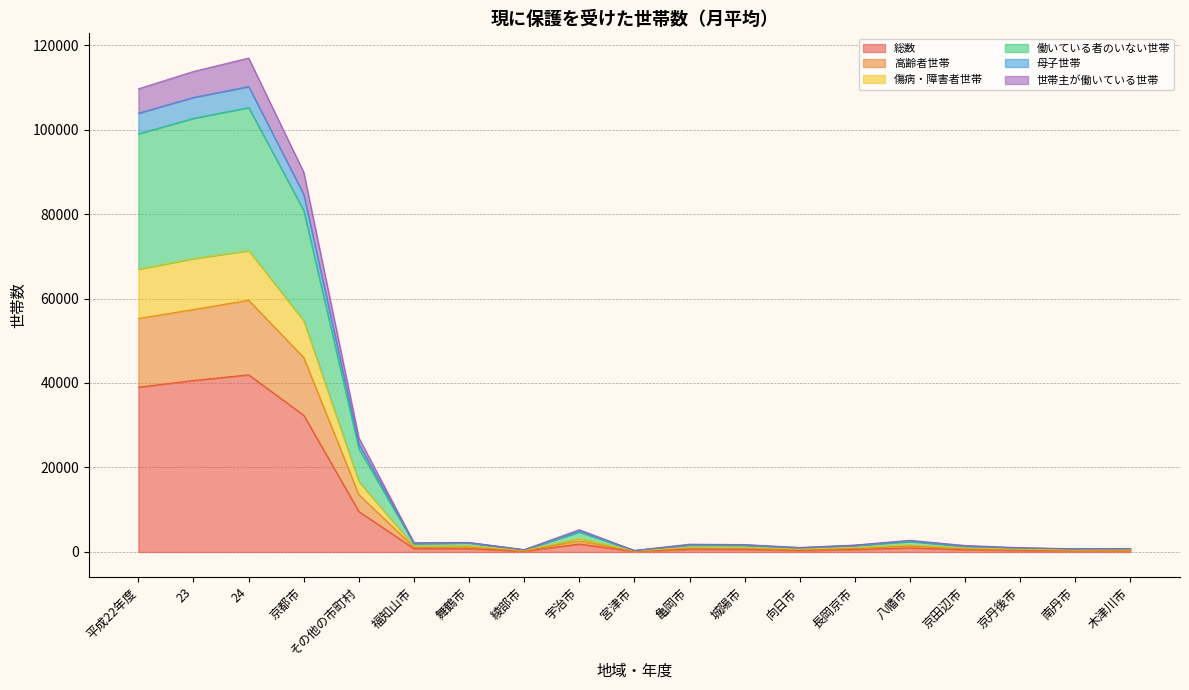

What is the maximum value for 総数?

41935